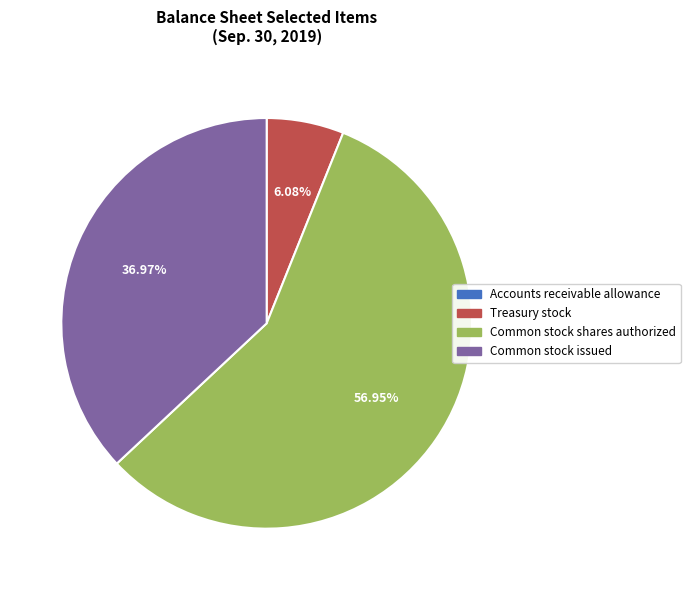

What is the ratio of the value at Common stock shares authorized to the value at Common stock issued?

1.5